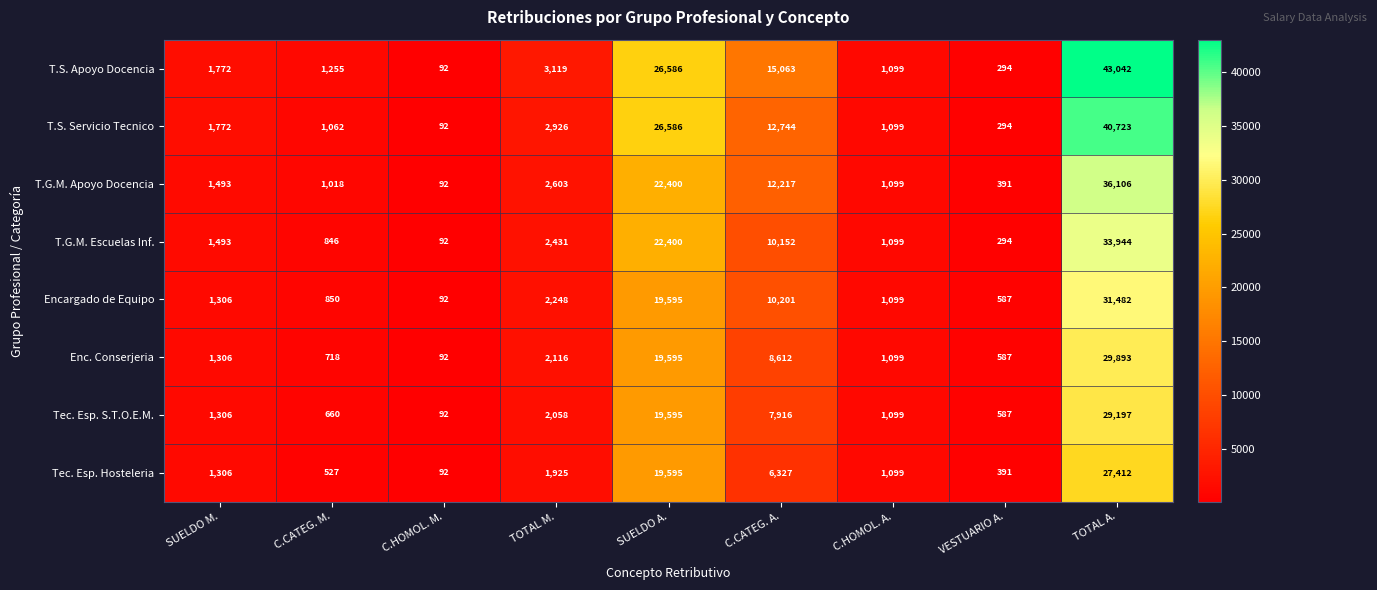

What is the difference between the Enc. Conserjeria values at C.CATEG. M. and C.HOMOL. A.?

381